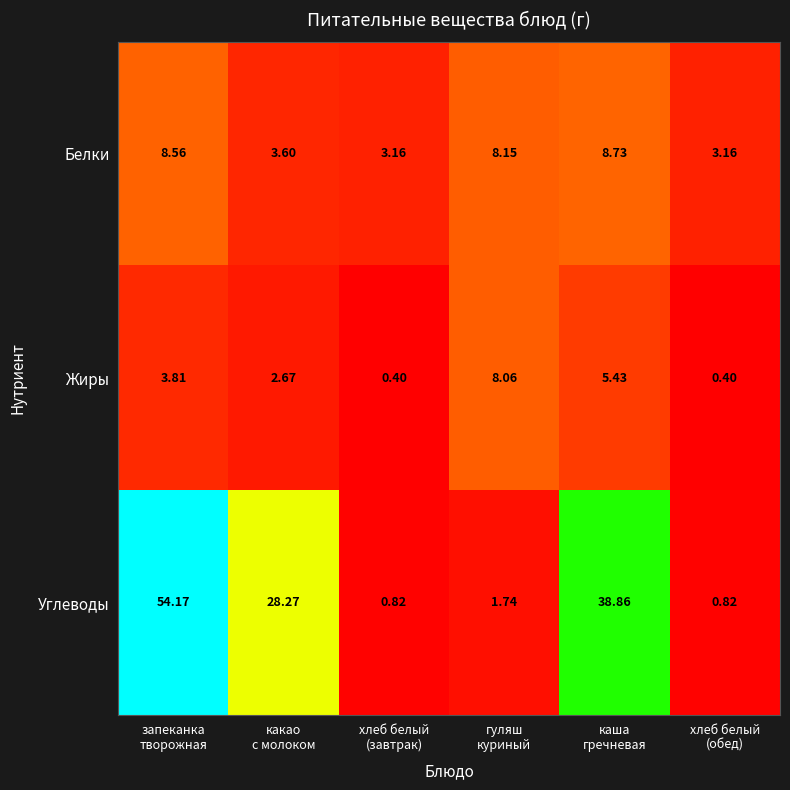

List the series in order of their peak value, lowest first.

Жиры, Белки, Углеводы